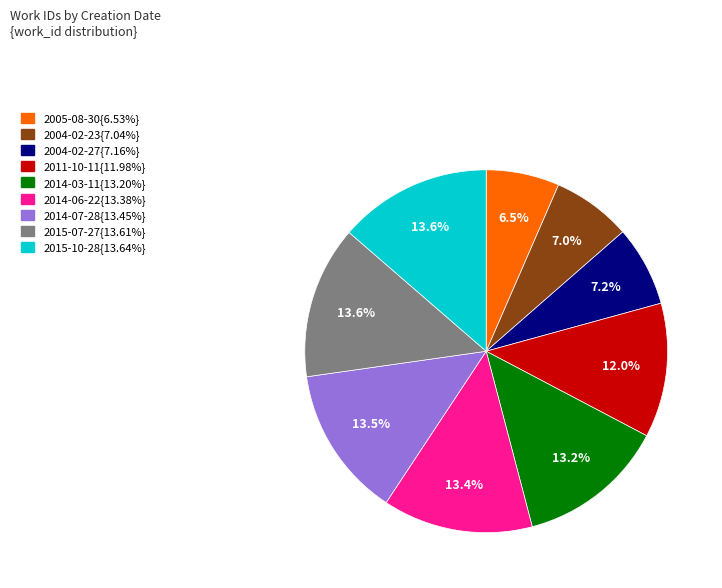

How many slices are in this pie chart?

9